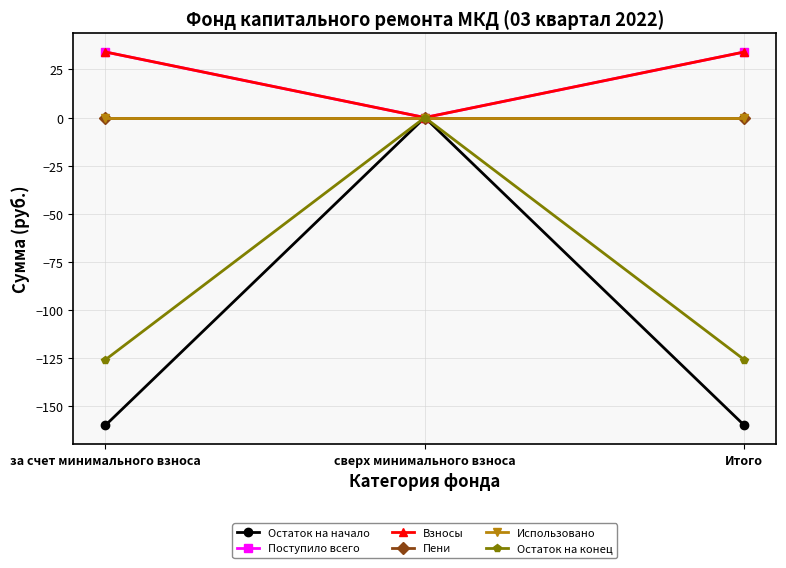

Reading left to right, what are all the values shown in this chart?

Остаток на начало: -159.8	0.0	-159.8
Поступило всего: 34.0	0.0	34.0
Взносы: 34.0	0.0	34.0
Пени: 0.0	0.0	0.0
Использовано: 0.0	0.0	0.0
Остаток на конец: -125.8	0.0	-125.8